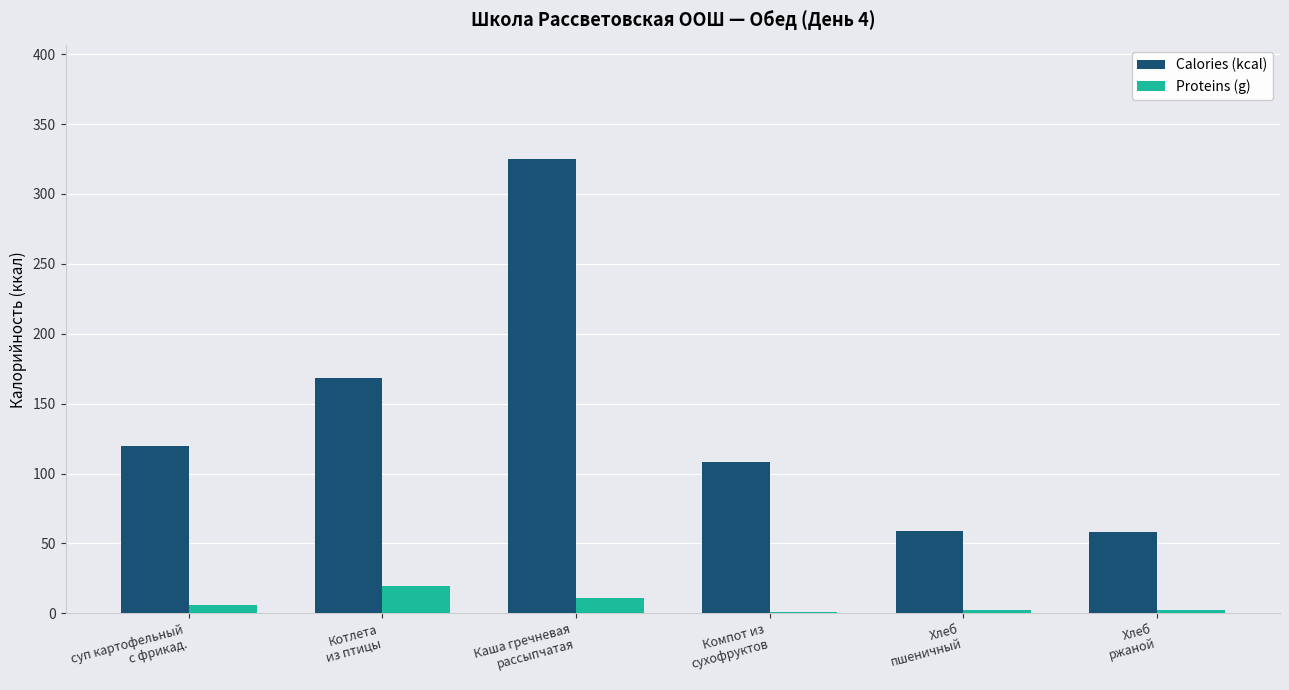

What is the sum of all Calories (kcal) values?

837.9